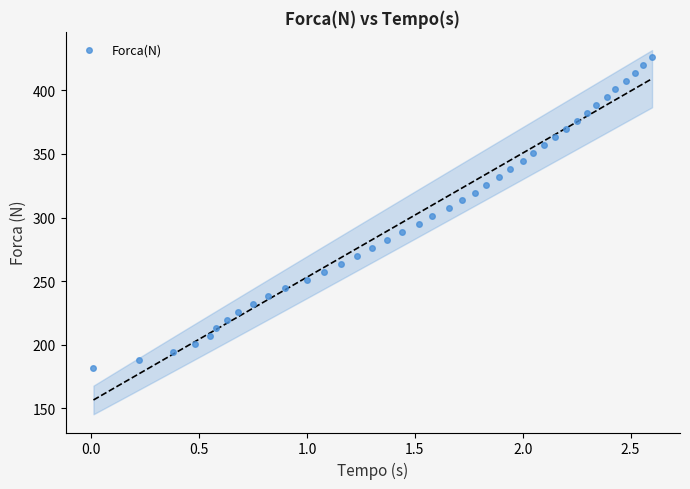

What is the range of X values (max minus min)?

2.6